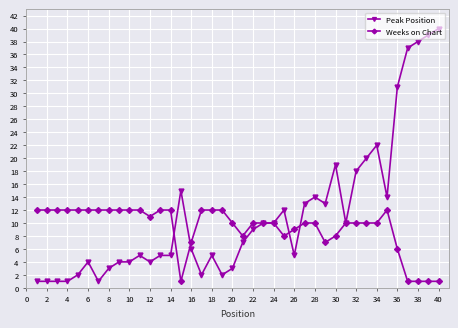

Which series has the largest total across all categories?

Peak Position